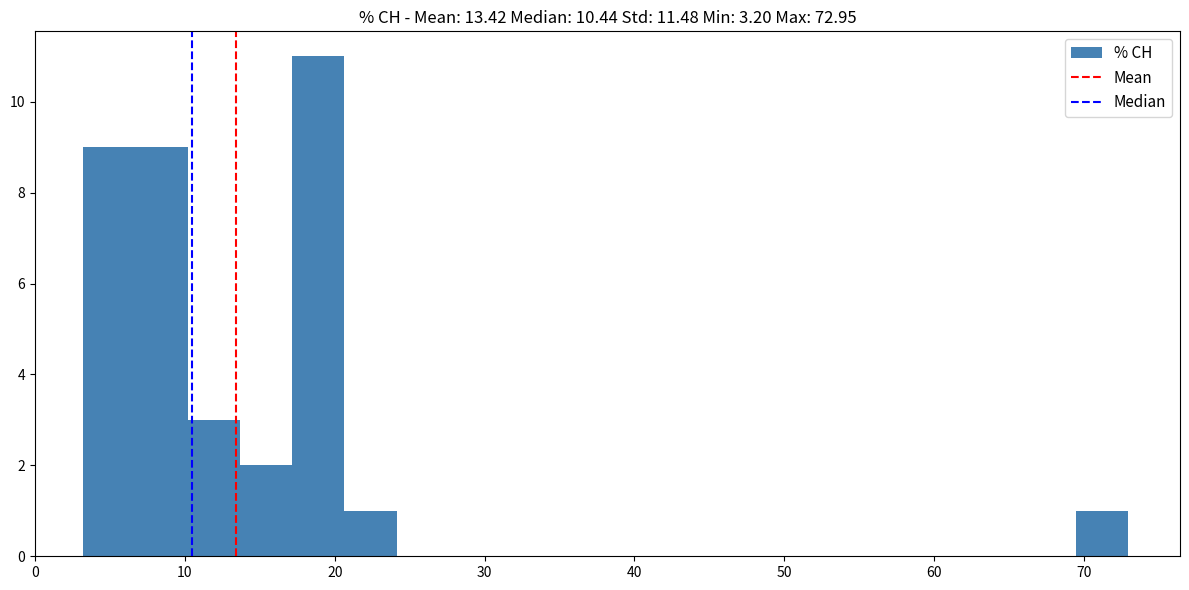

Around what value on the x-axis is the tallest bar? Give the approximate position of its centre, as read against the axis.

19